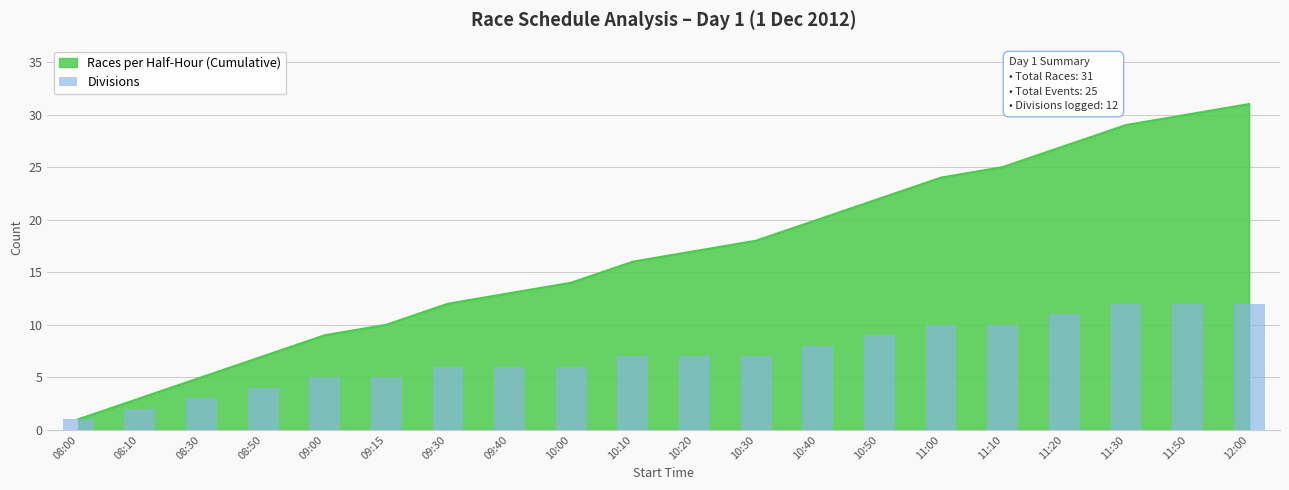

What position from the right is 10:10?

11